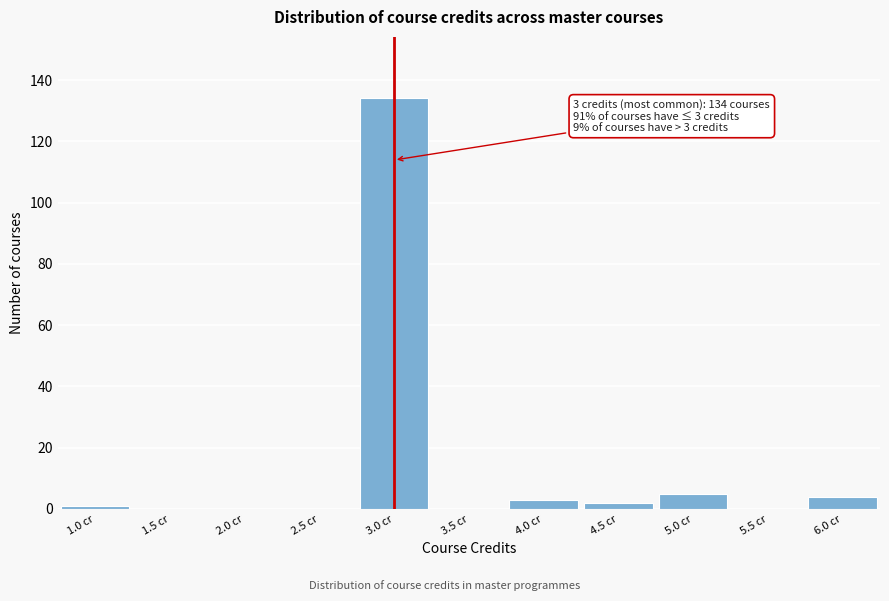

Which range on the x-axis has the tallest bar?

2.75 to 3.25